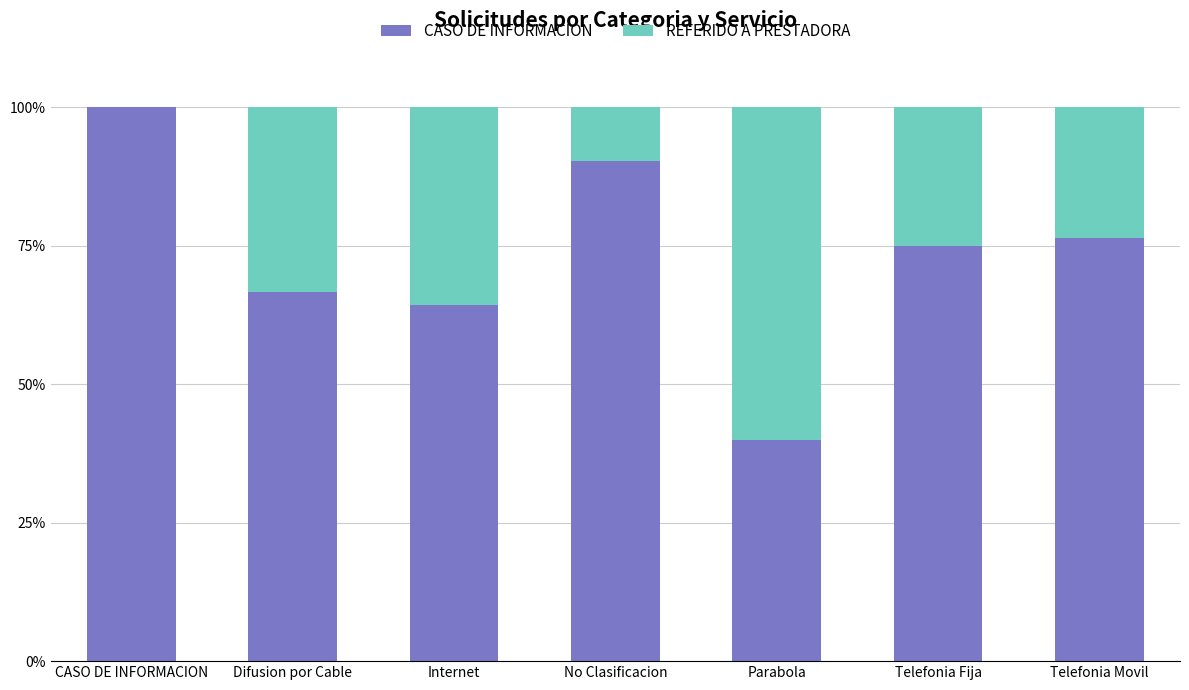

What is the highest value of the CASO DE INFORMACION series?

100.0